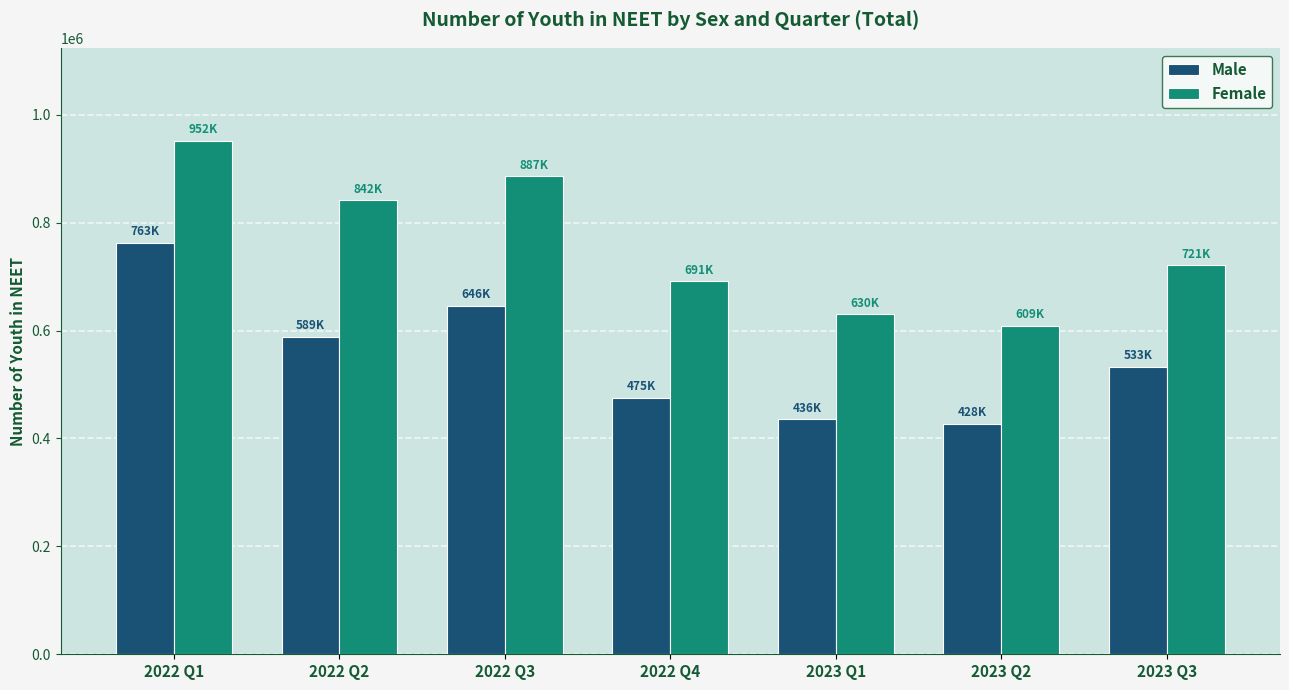

Reading right to left, transcribe all the data shown in this chart.

Male: 533250	427543	436016	475422	645953	588815	762857
Female: 720972	609164	630143	691384	886589	842375	952115